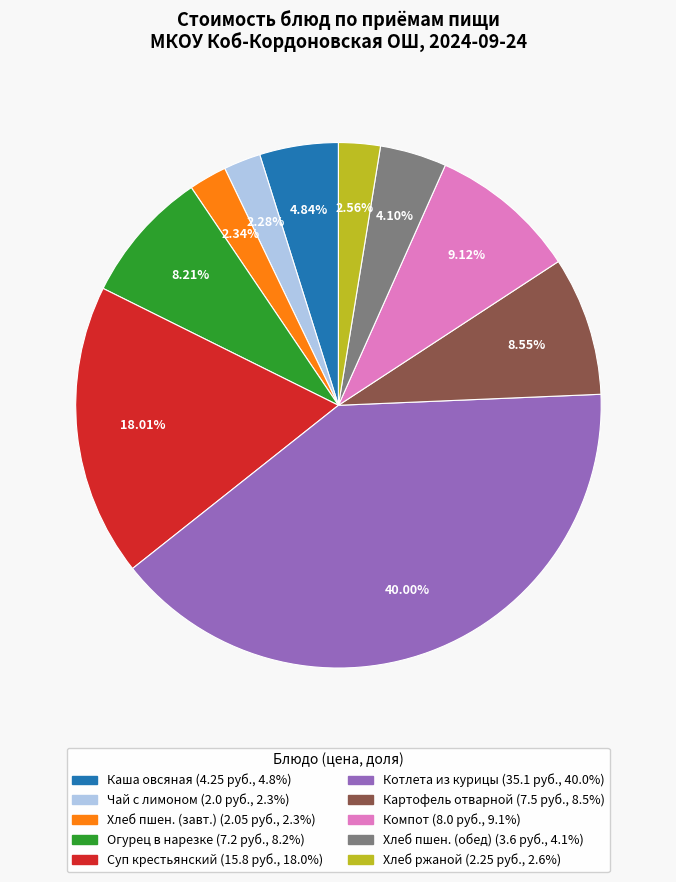

Is there any slice that represents more than half of the pie?

No